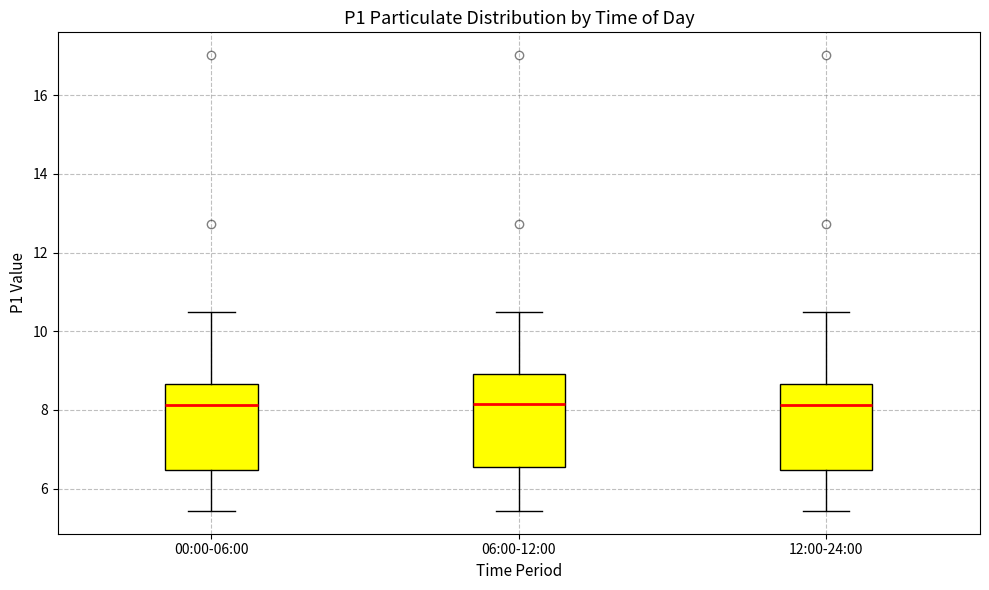

Where is the lower edge of the box for 12:00-24:00 on the y-axis? The values are not printed on the chart, so give them approximately, as read against the axis.

6.4